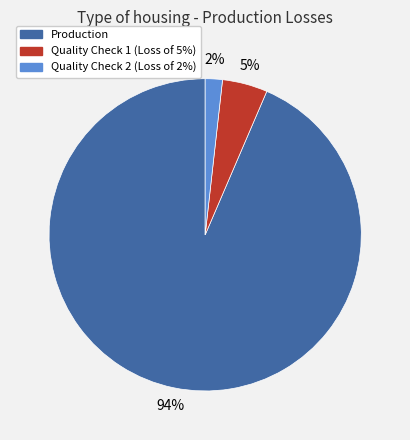

What percentage is the Quality Check 1 (Loss of 5%) slice, to the nearest percent?

5%